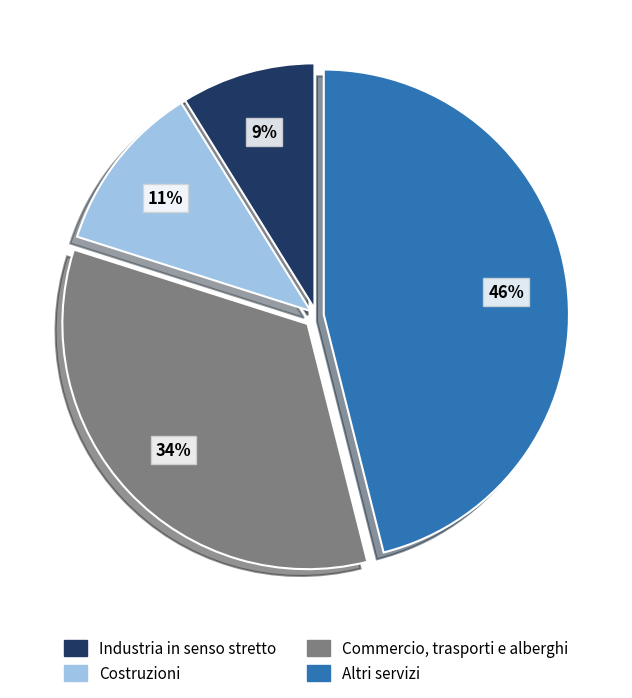

Which slice is the smallest?

Industria in senso stretto